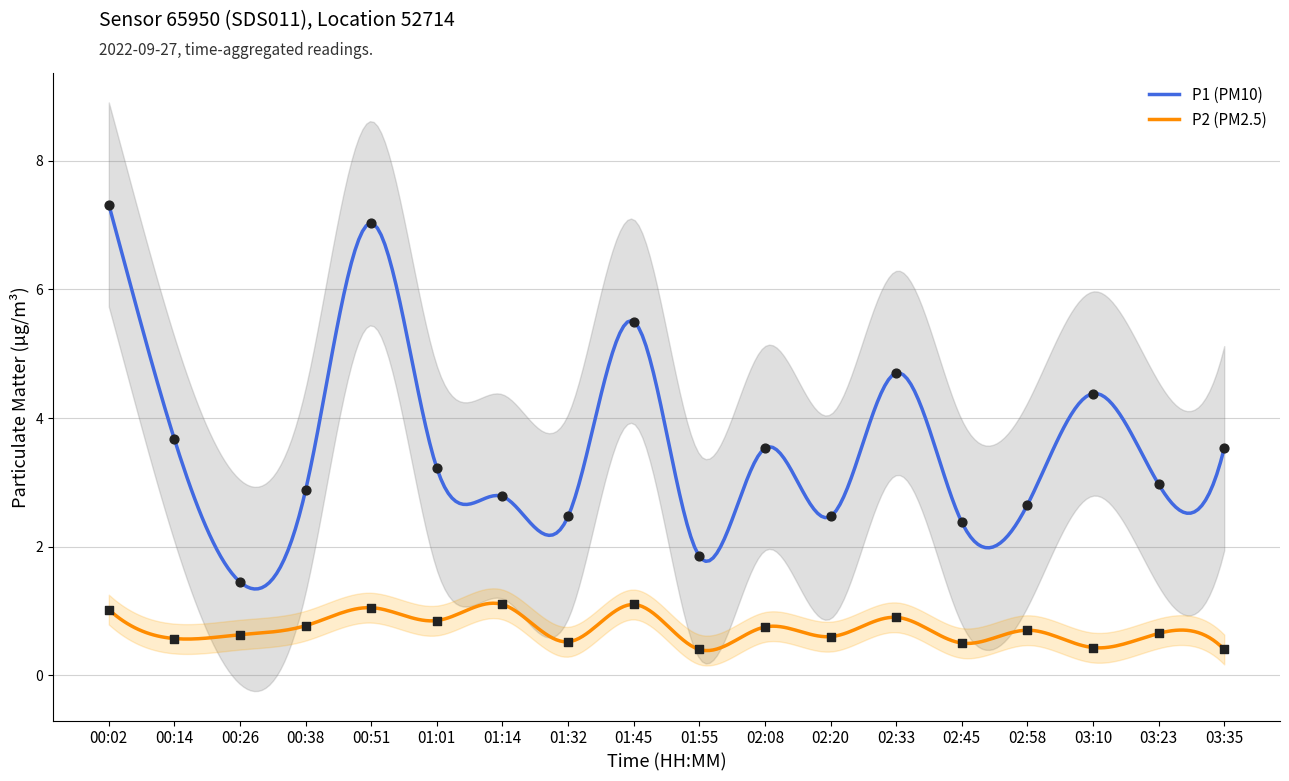

What are all the series names shown in the legend?

P1, P2